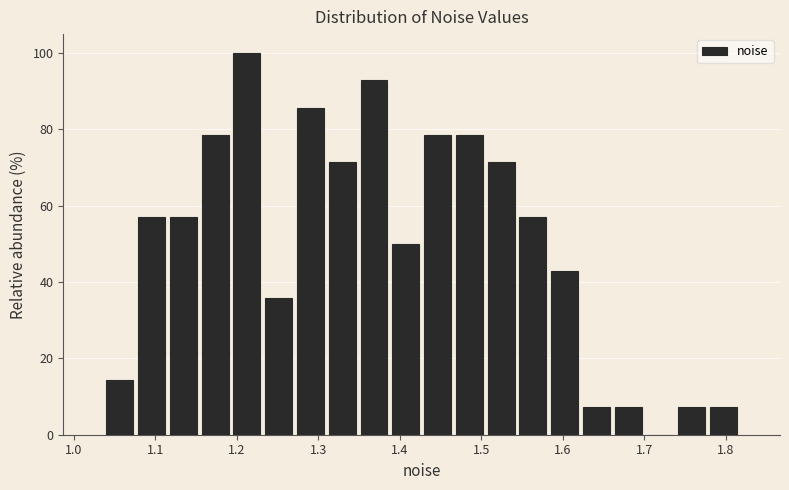

Read against the x-axis, roughly where is the centre of the tallest bar?

1.21